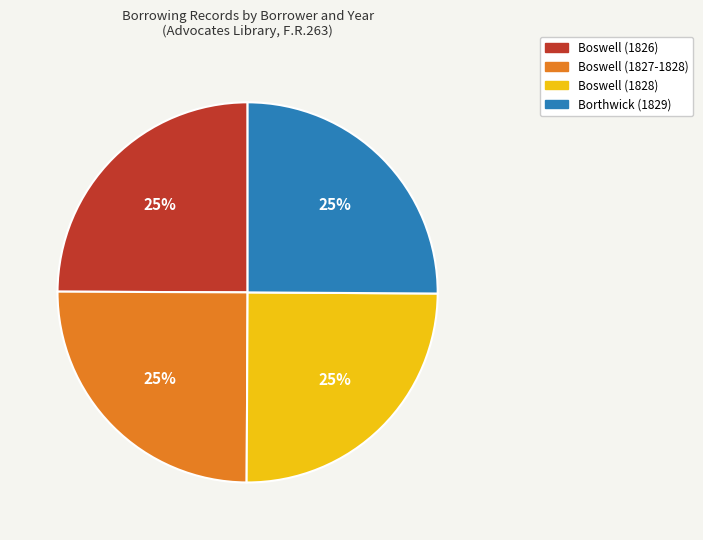

To the nearest percent, what is the average slice percentage?

25%